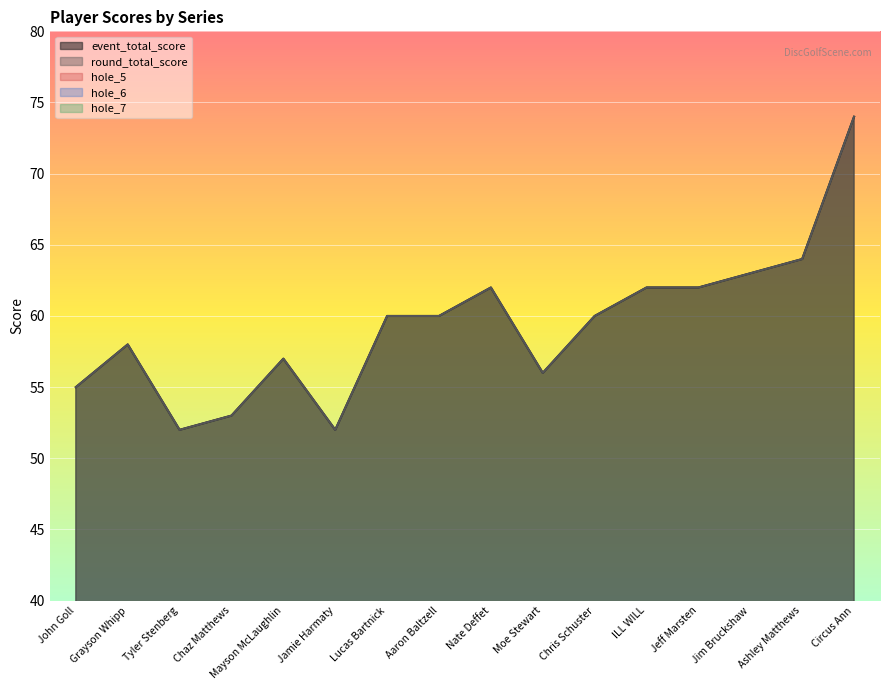

True or false: round_total_score and hole_5 cross at least once.

False